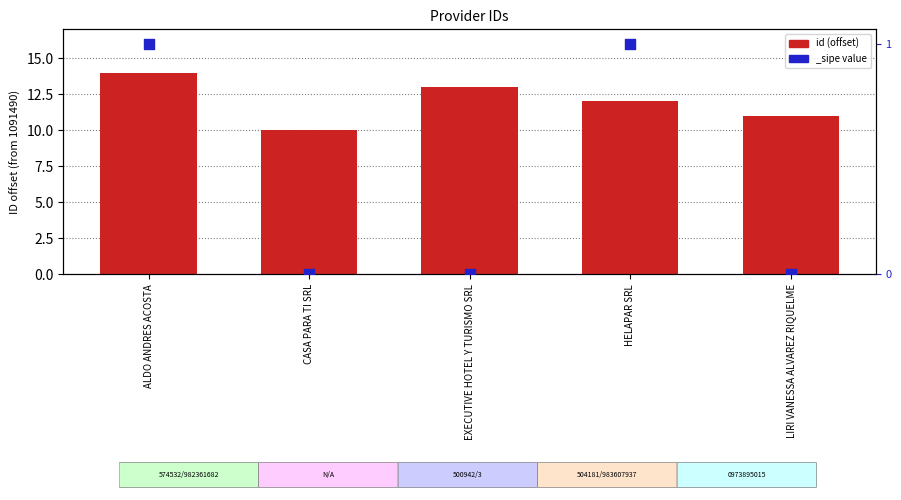

What is the change in value from EXECUTIVE HOTEL Y TURISMO SRL to HELAPAR SRL?

-1